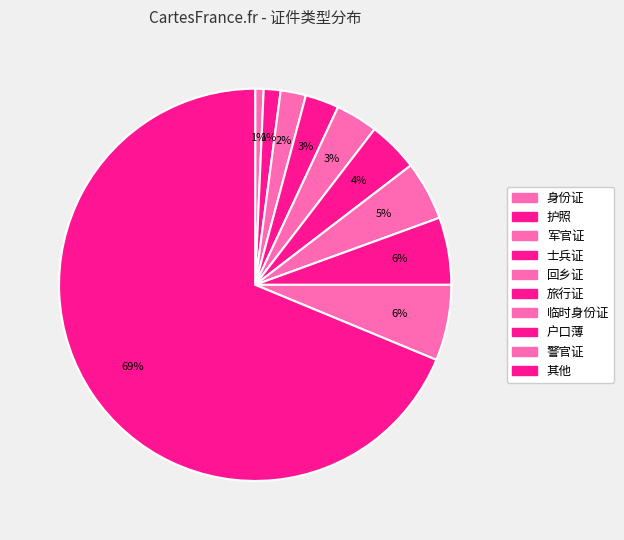

Is it true that 身份证 is 11% of the pie?

False